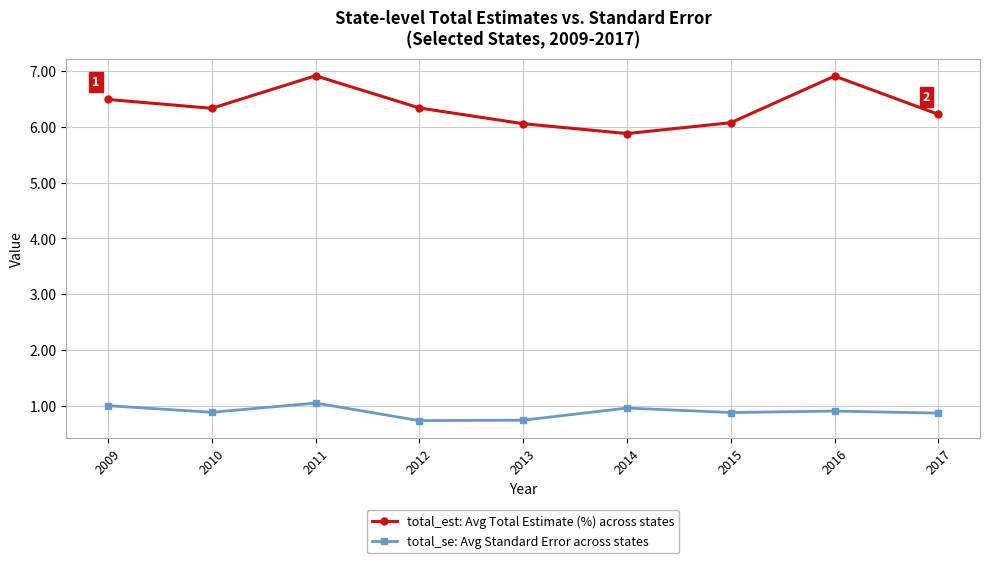

Is the value of total_se: Avg Standard Error across states at 2012 greater than the value of total_est: Avg Total Estimate (%) across states at 2014?

No